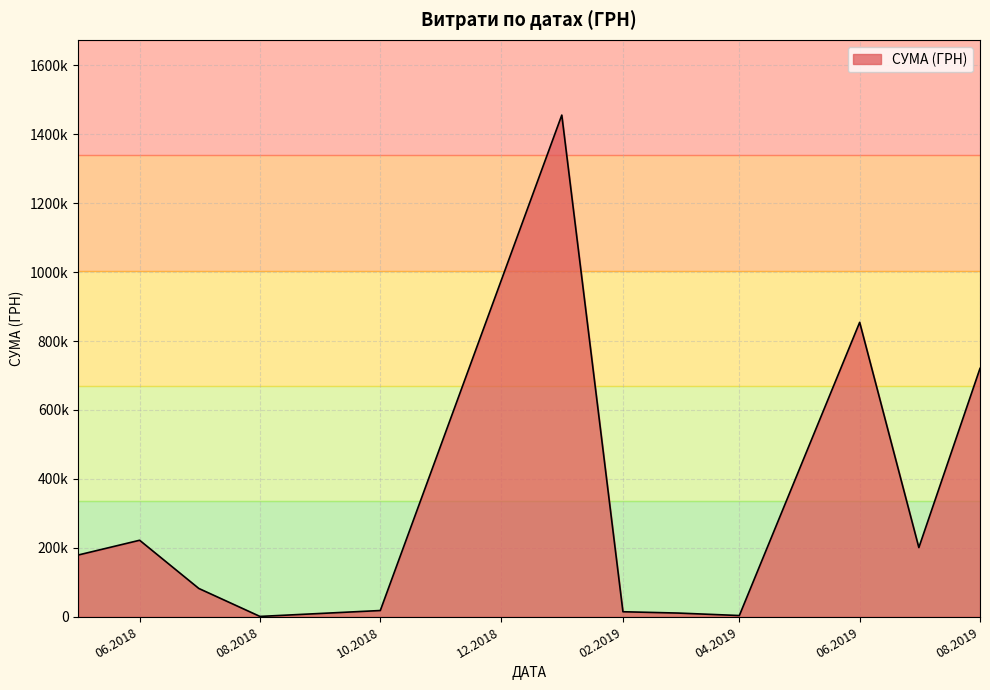

What is the sum of all values?

3762947.9